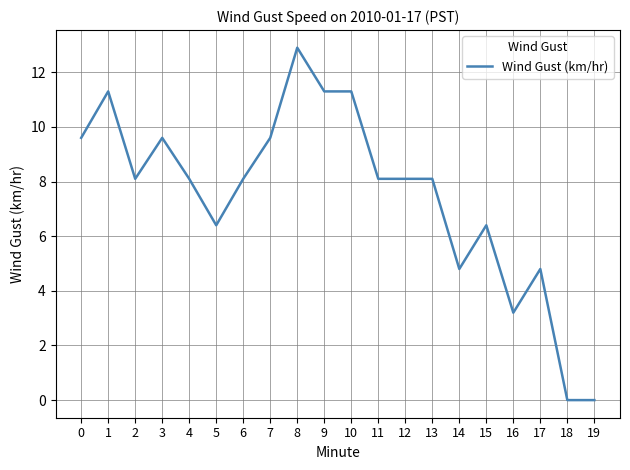

What is the approximate value at 14?

4.8